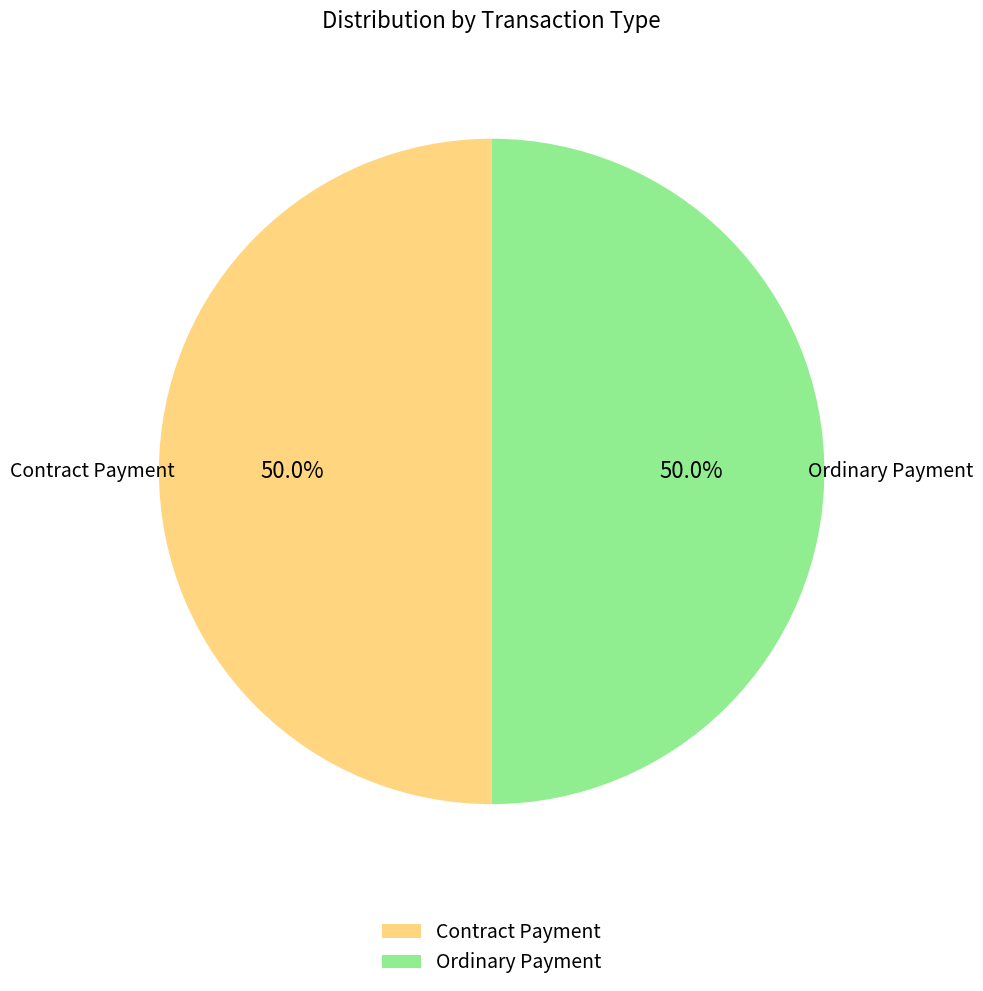

What percentage is NOT represented by Ordinary Payment?

50.0%